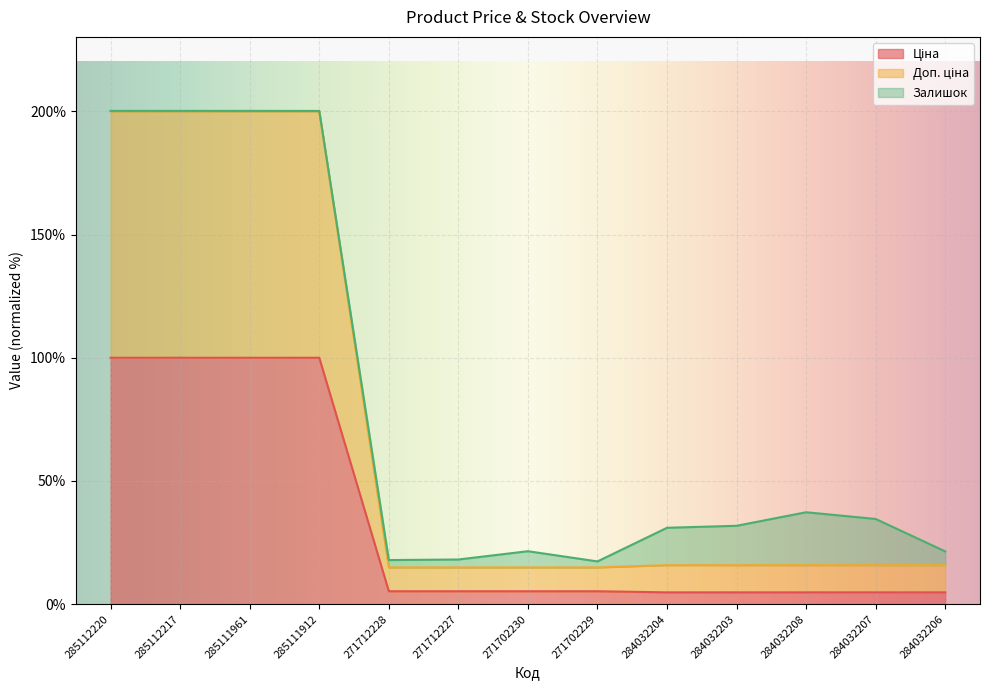

At which label does Ціна first exceed 5?

285112220